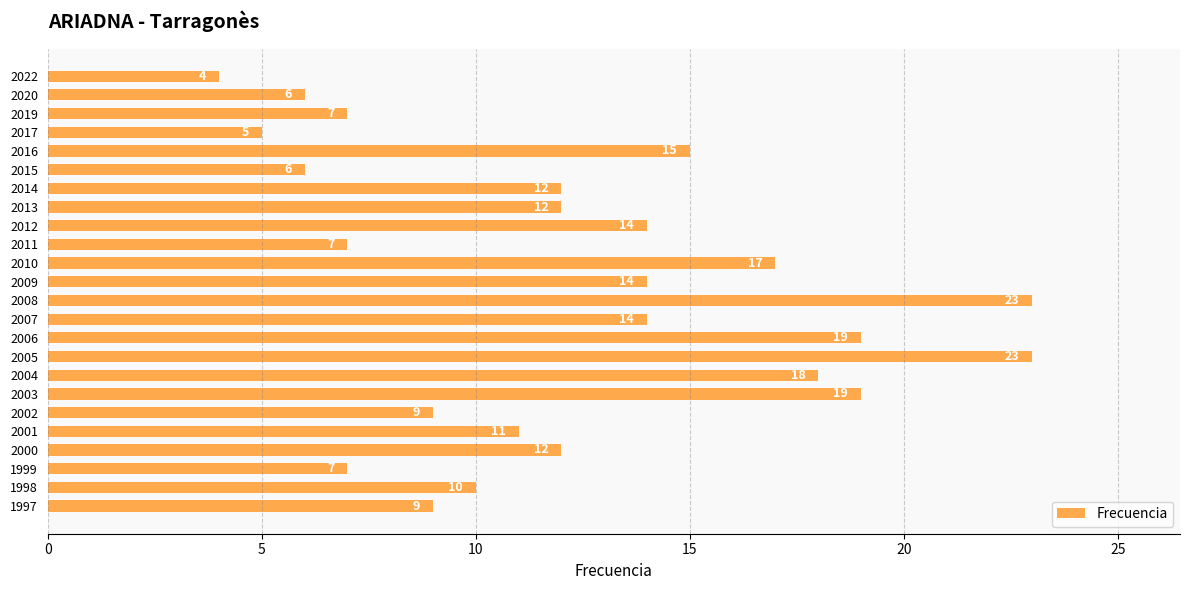

What is the change in value from 2002 to 2000?

+3